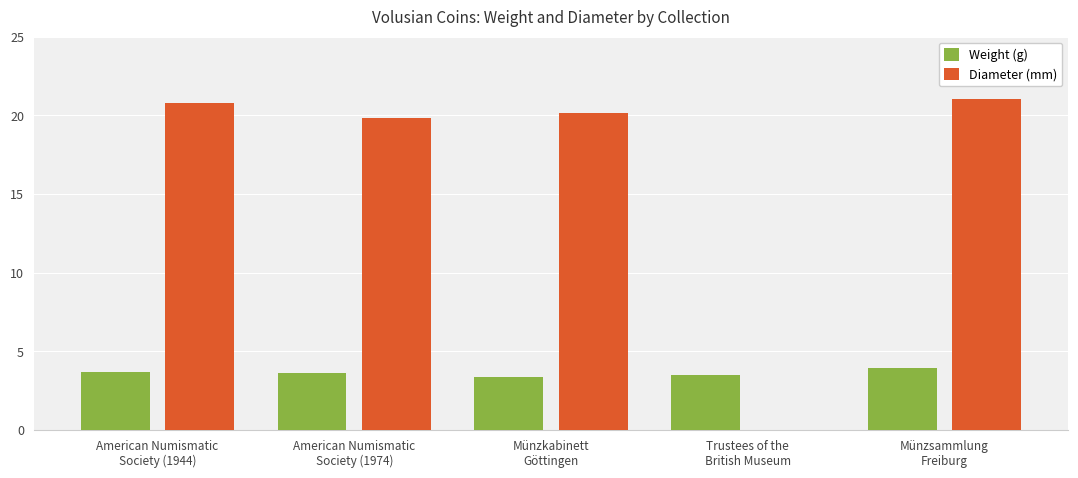

Is the value of Diameter (mm) at Münzkabinett
Göttingen greater than the value of Weight (g) at Münzsammlung
Freiburg?

Yes